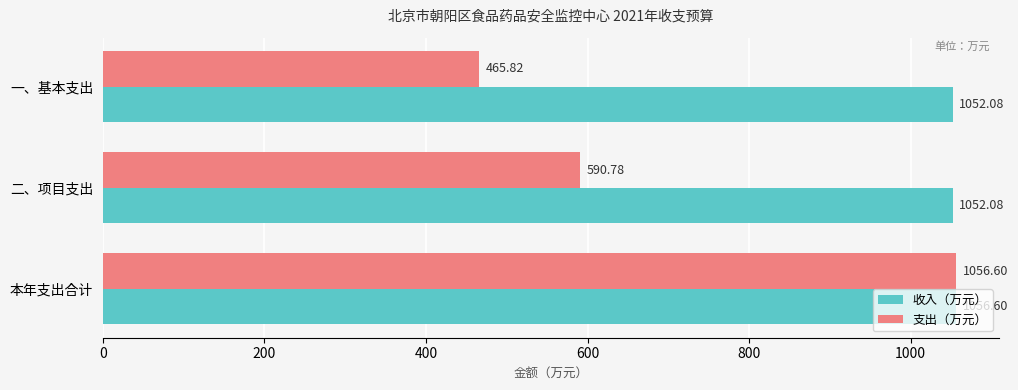

At 一、基本支出, list the series in order from largest to smallest.

收入（万元）, 支出（万元）